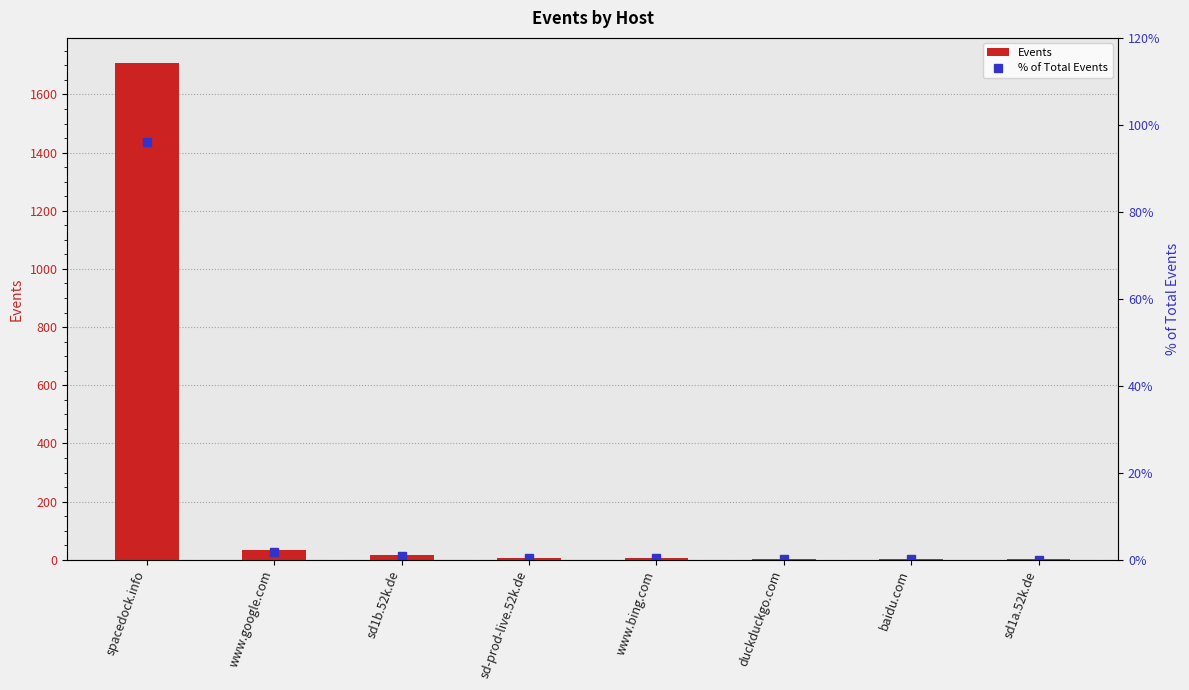

Count the number of data series in this chart.

2